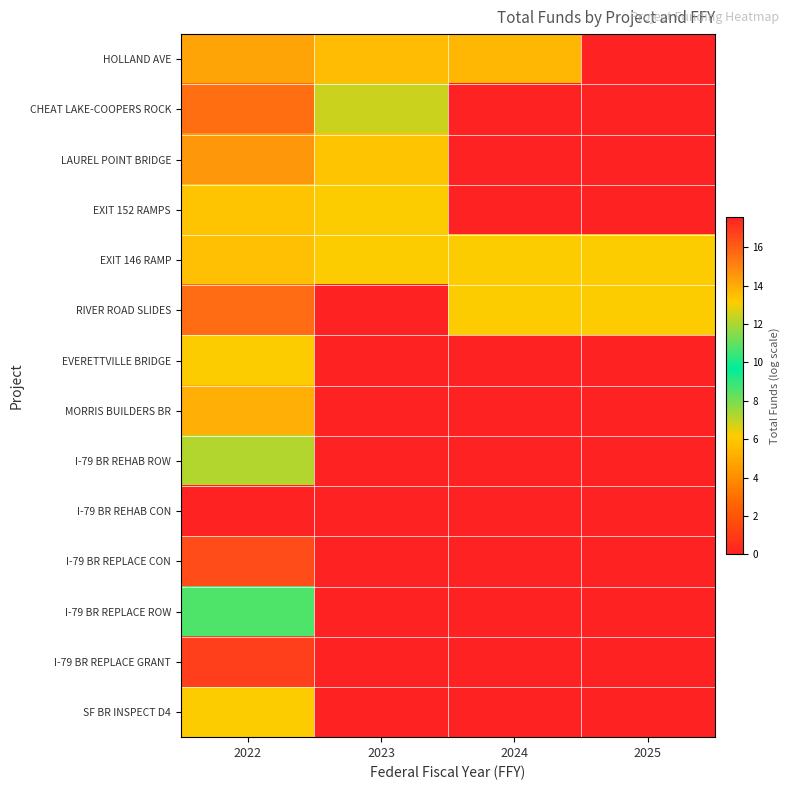

Which series has the largest total across all categories?

EXIT 146 RAMP